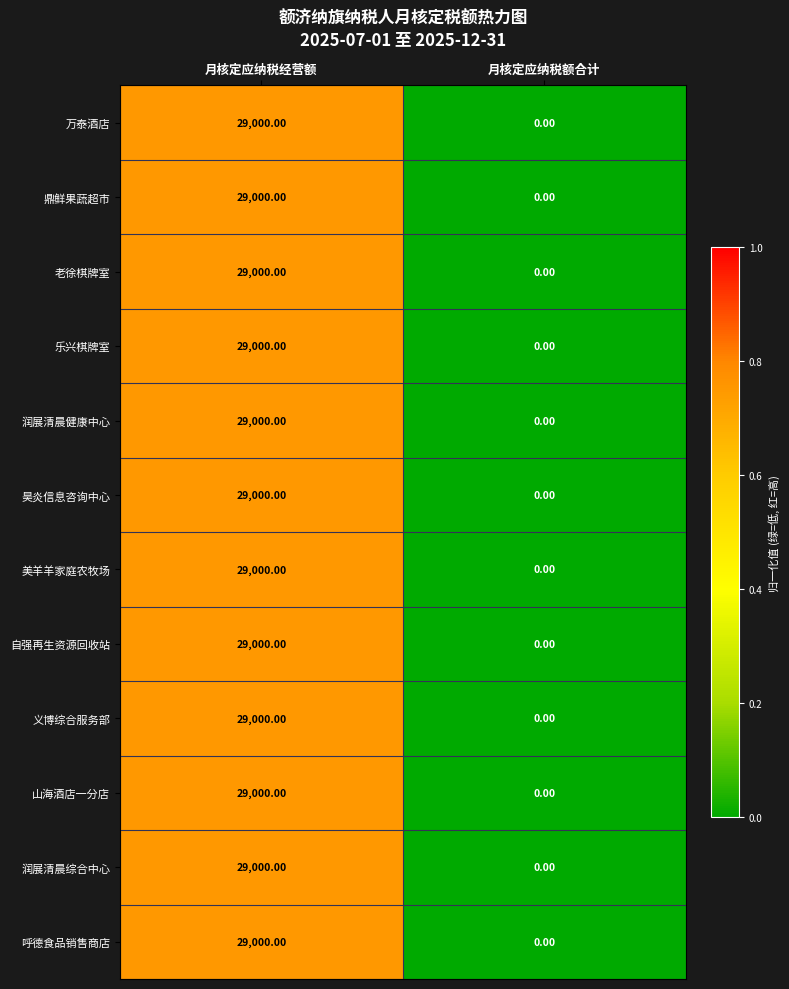

Rank the categories by 鼎鲜果蔬超市 value from highest to lowest.

月核定应纳税经营额, 月核定应纳税额合计